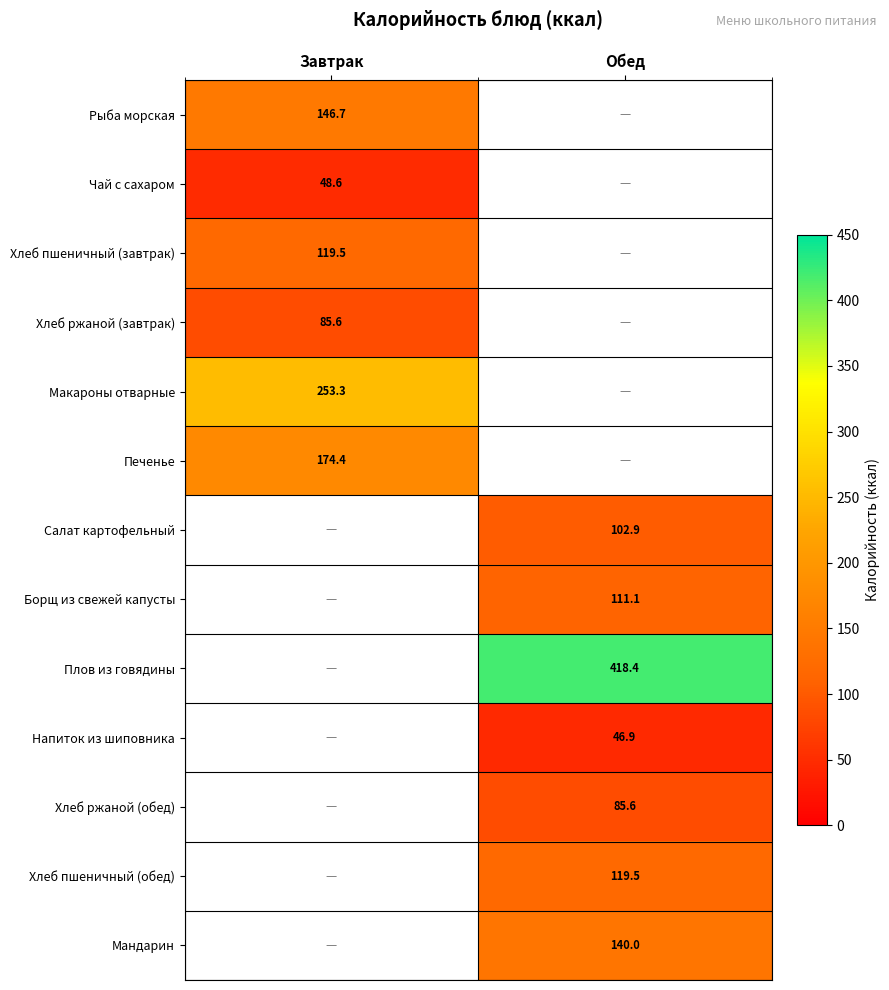

Is it true that Рыба морская equals 74.7 at Завтрак?

False